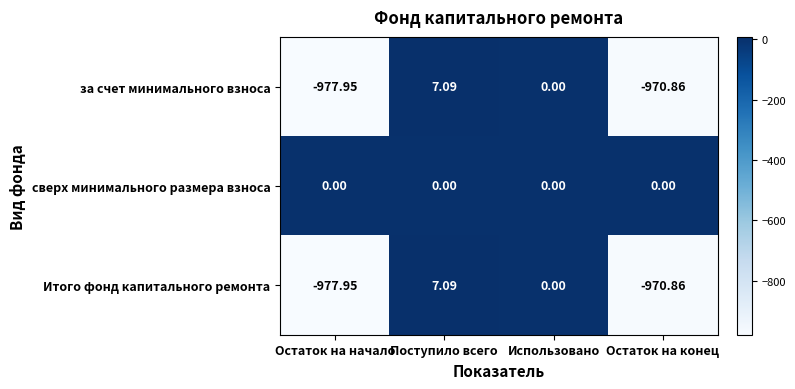

Where does the Итого фонд капитального ремонта series first go above 0?

Поступило всего